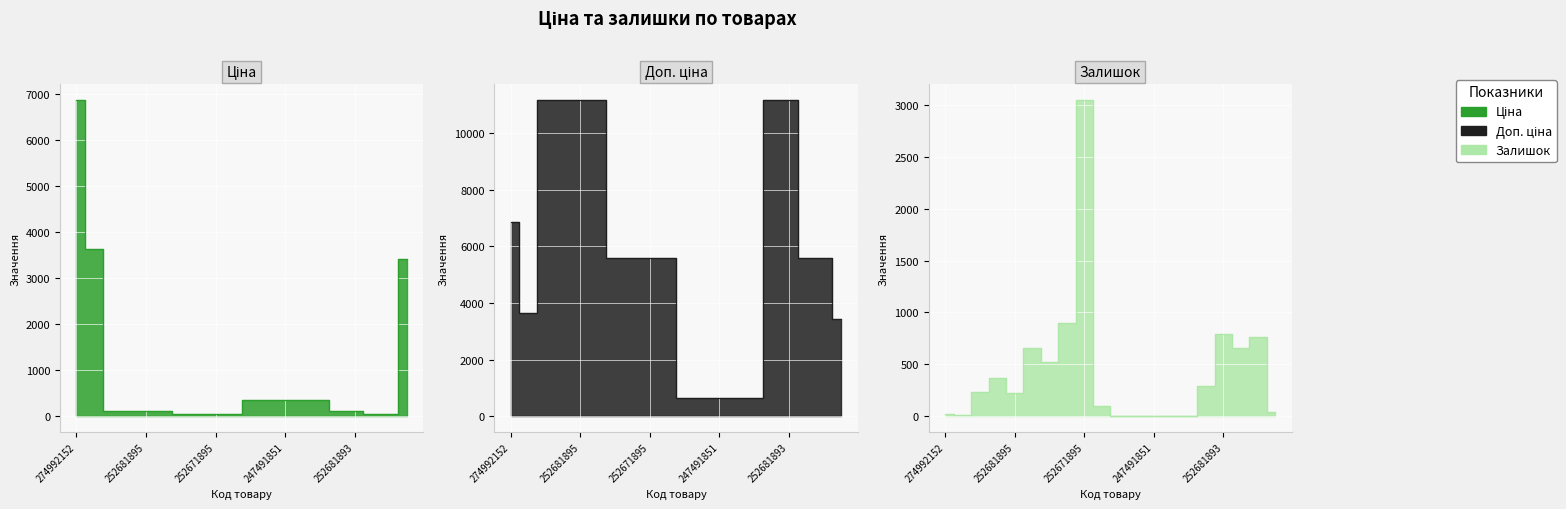

How many categories are shown in the chart?

20